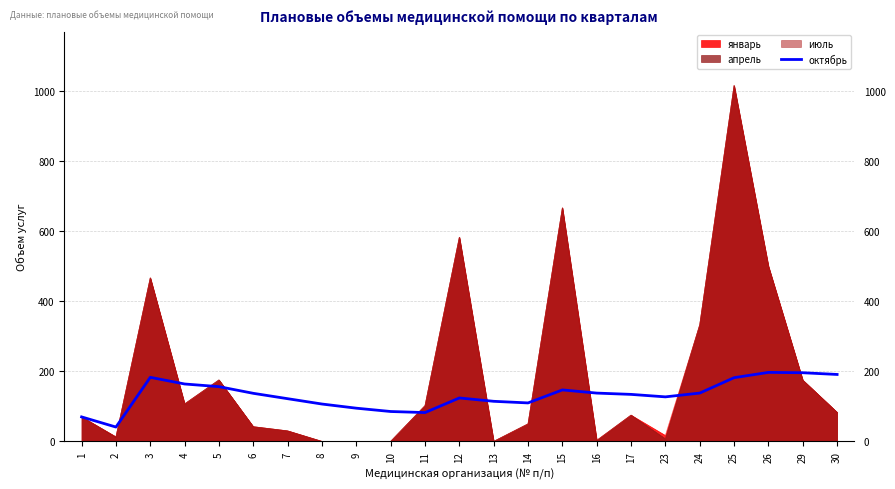

Reading left to right, what are all the values shown in this chart?

70.0	41.0	183.0	164.0	156.4	137.3	122.0	106.8	94.9	85.4	82.4	124.1	114.5	109.9	147.1	138.0	134.3	127.2	138.1	182.0	197.1	196.1	191.2